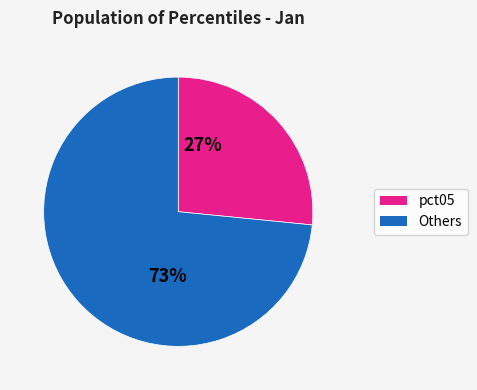

Is there a majority slice in this chart?

Yes